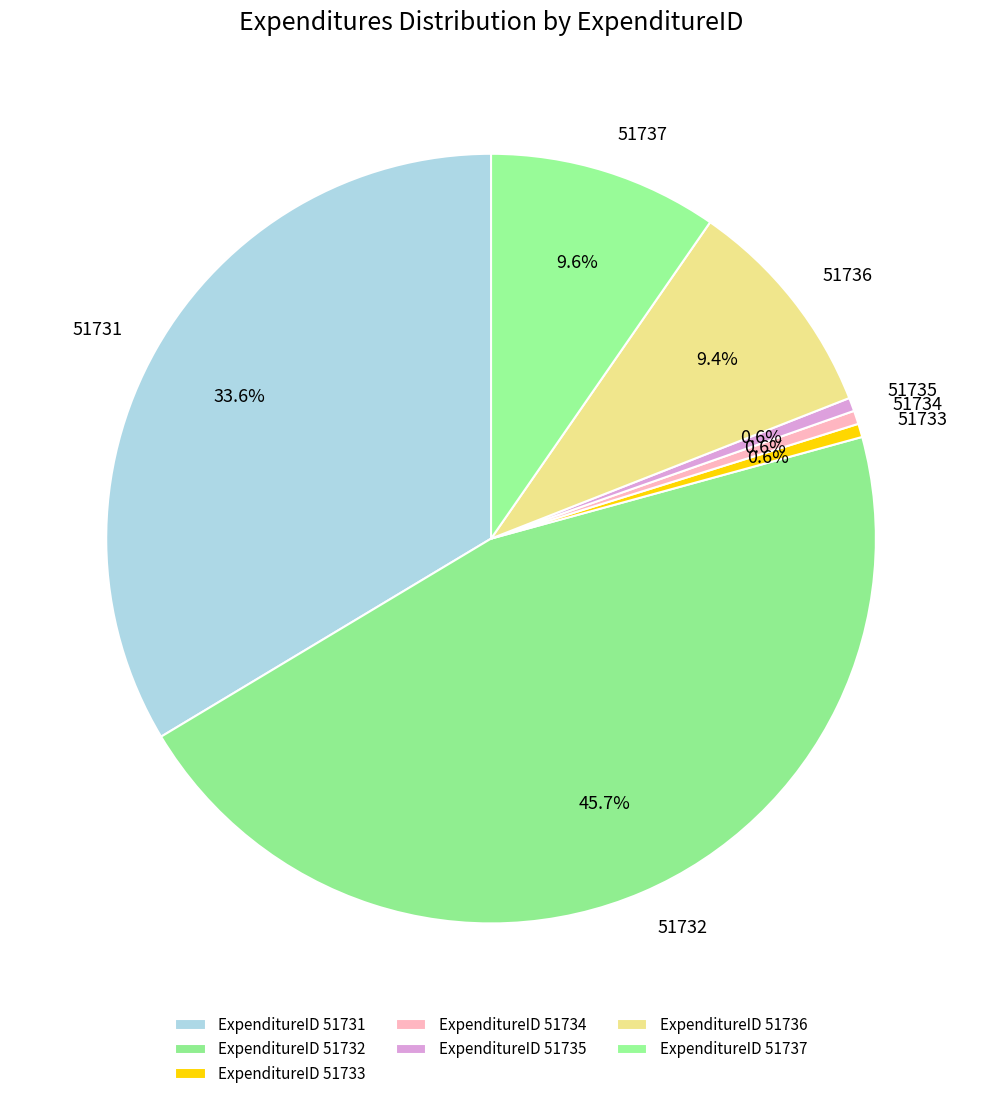

What percentage is the 51732 slice, to the nearest percent?

46%